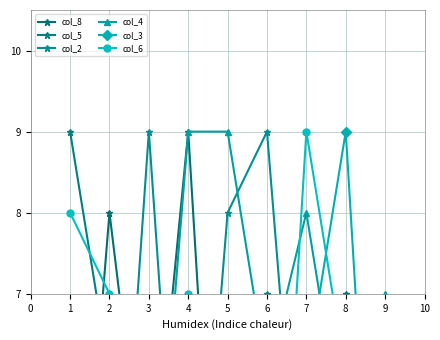

At how many categories does at least one series exceed 7?

8